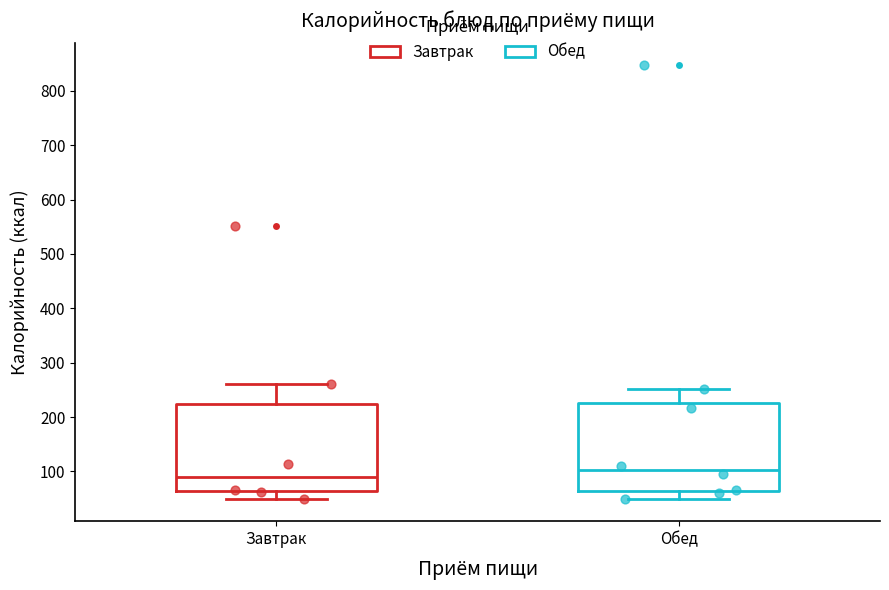

Reading left to right, transcribe this box plot: for each box, give where its median line is, the range the box spans, and where its two whiskers end, as read against the y-axis. The values are not printed on the chart, so give them approximately, as read against the axis.

Завтрак: median 90, box 60 to 220, whiskers 50 to 260
Обед: median 100, box 60 to 230, whiskers 50 to 250